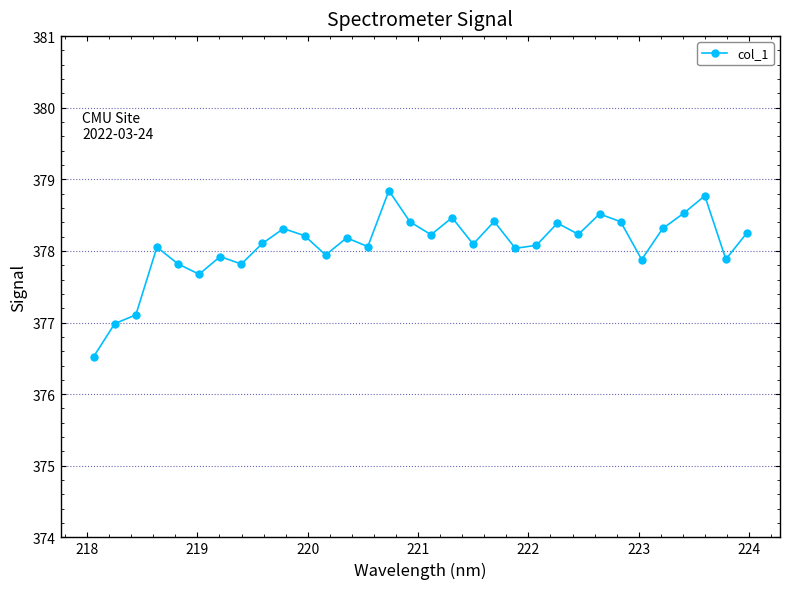

What is the value of the 26th point from the left?

378.4